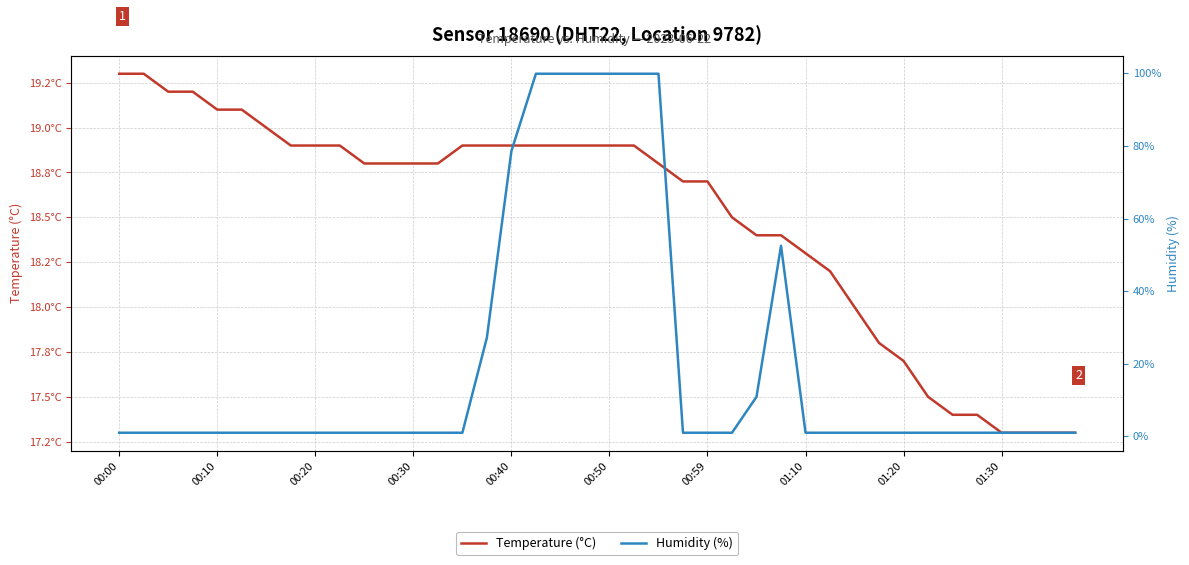

What is the value of the Humidity (%) point at the 32nd from the left?

1.0